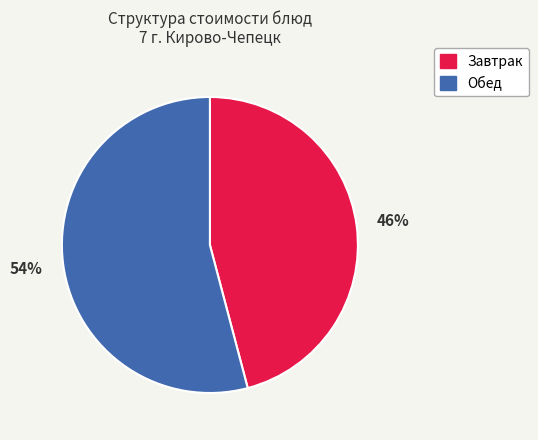

To the nearest percent, what is the difference between the largest and smallest slice percentages?

8%